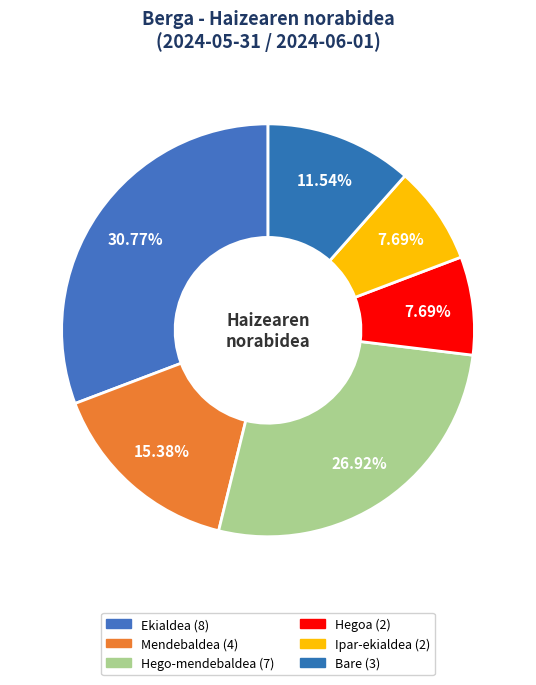

Is it true that Mendebaldea is 15% of the pie?

True